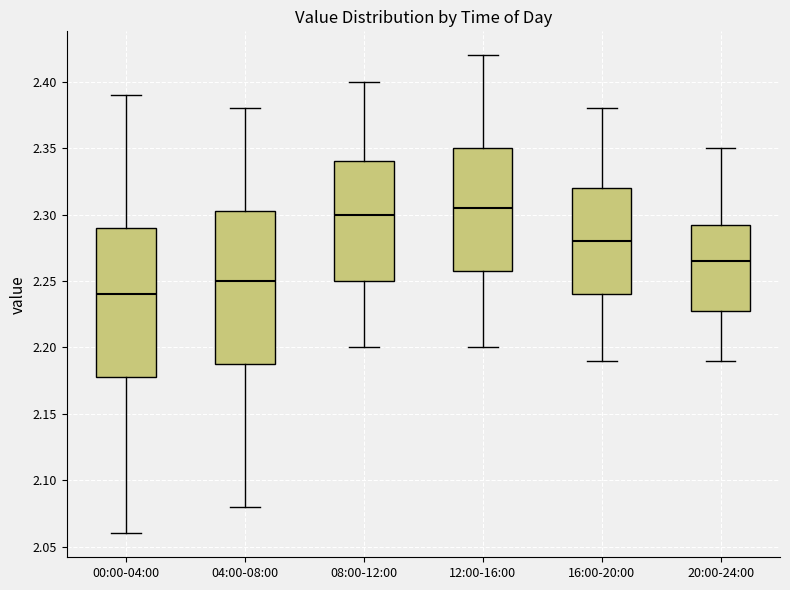

Where does the median line of the box for 08:00-12:00 sit on the y-axis? The values are not printed on the chart, so give them approximately, as read against the axis.

2.300